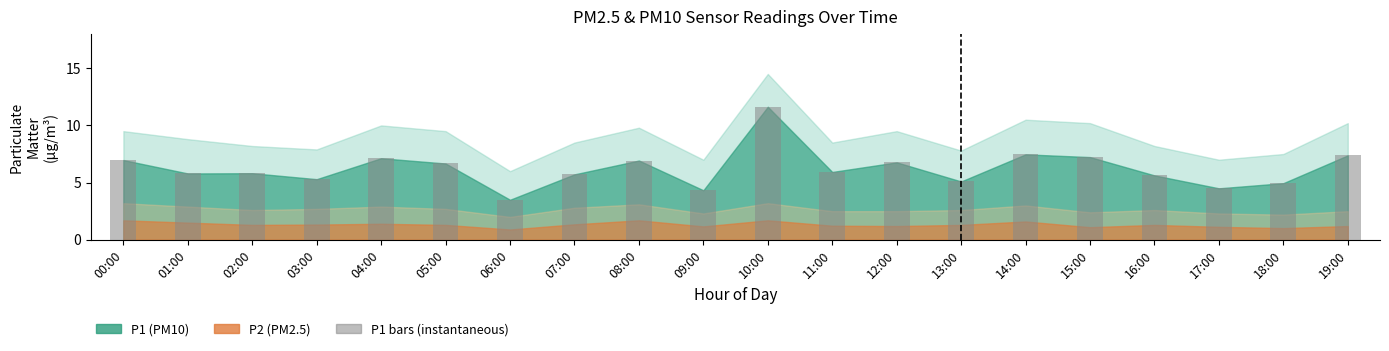

What is the greatest value displayed?

11.6